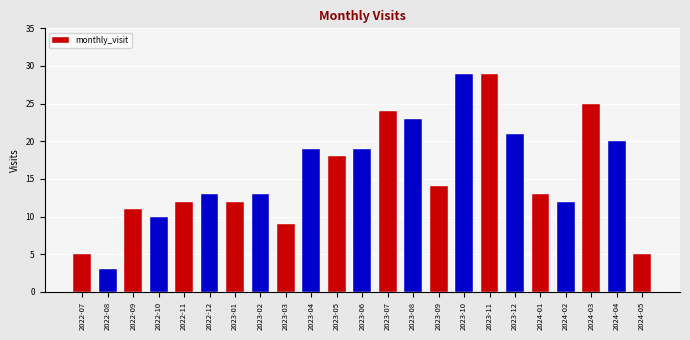

Is it true that the value at 2022-07 is 5?

True